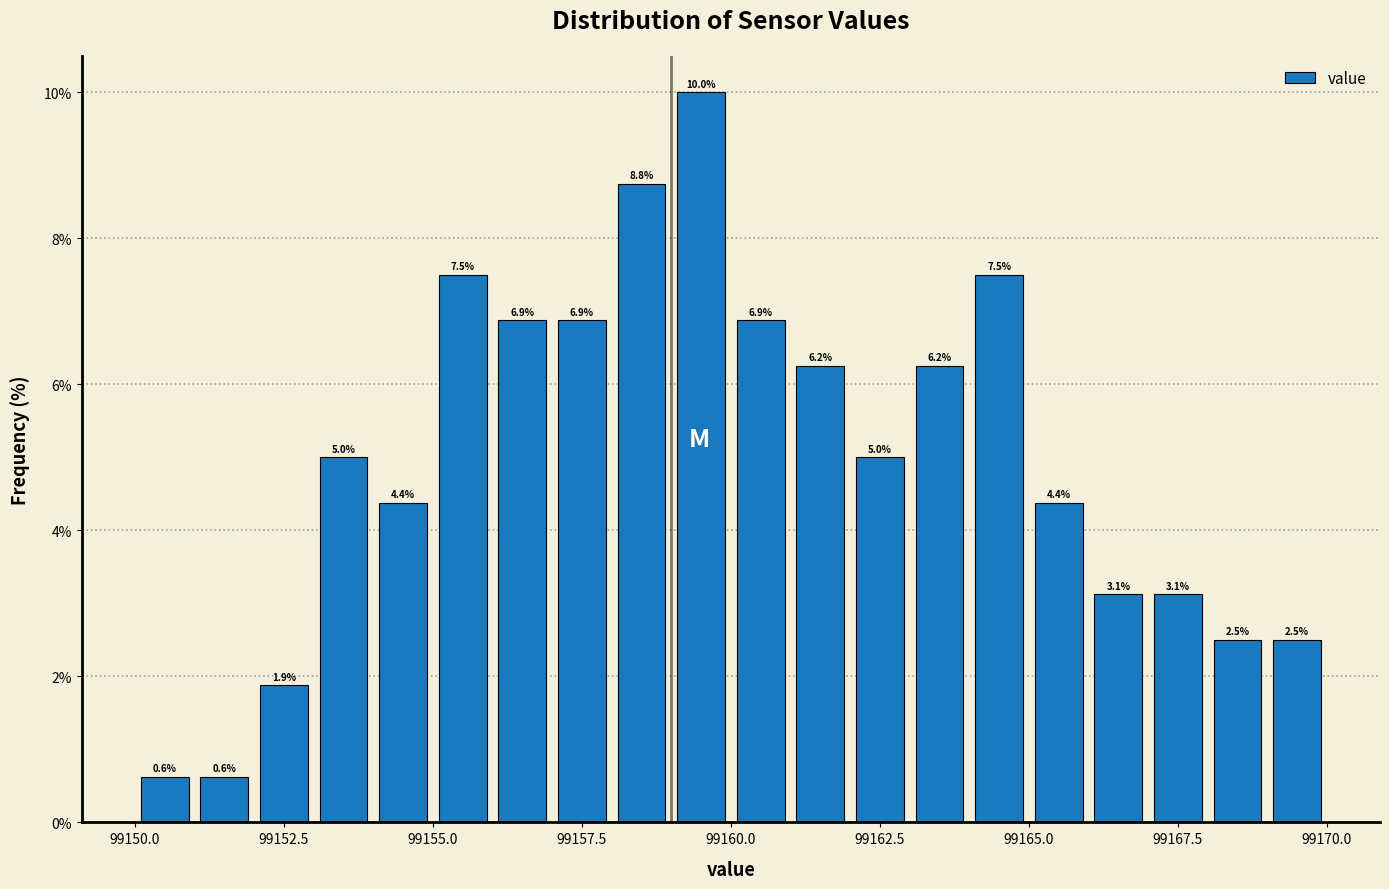

Read against the x-axis, roughly where is the centre of the tallest bar?

99159.5